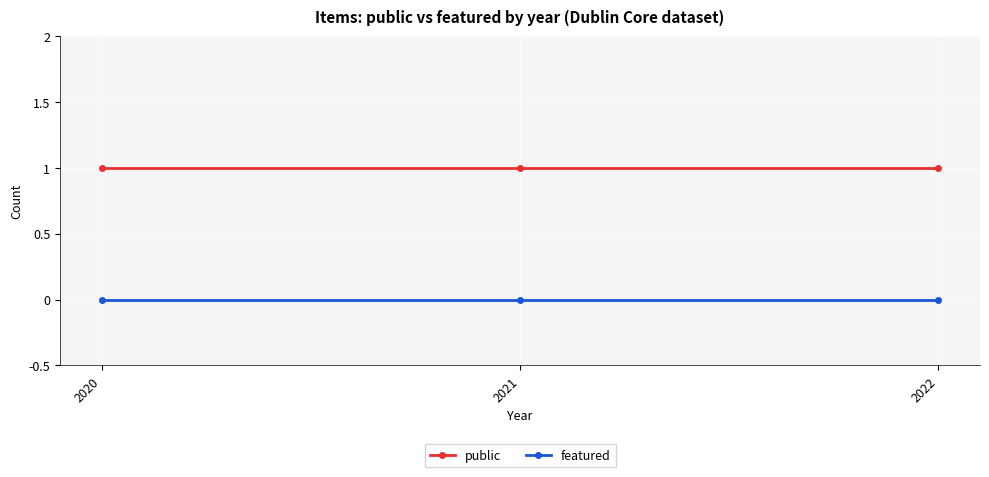

How many lines are shown in the chart?

2